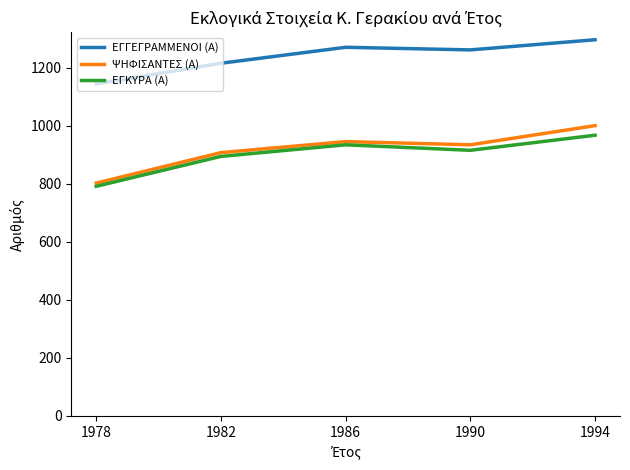

What value does the ΕΓΓΕΓΡΑΜΜΕΝΟΙ (Α) series have at 1994?

1296